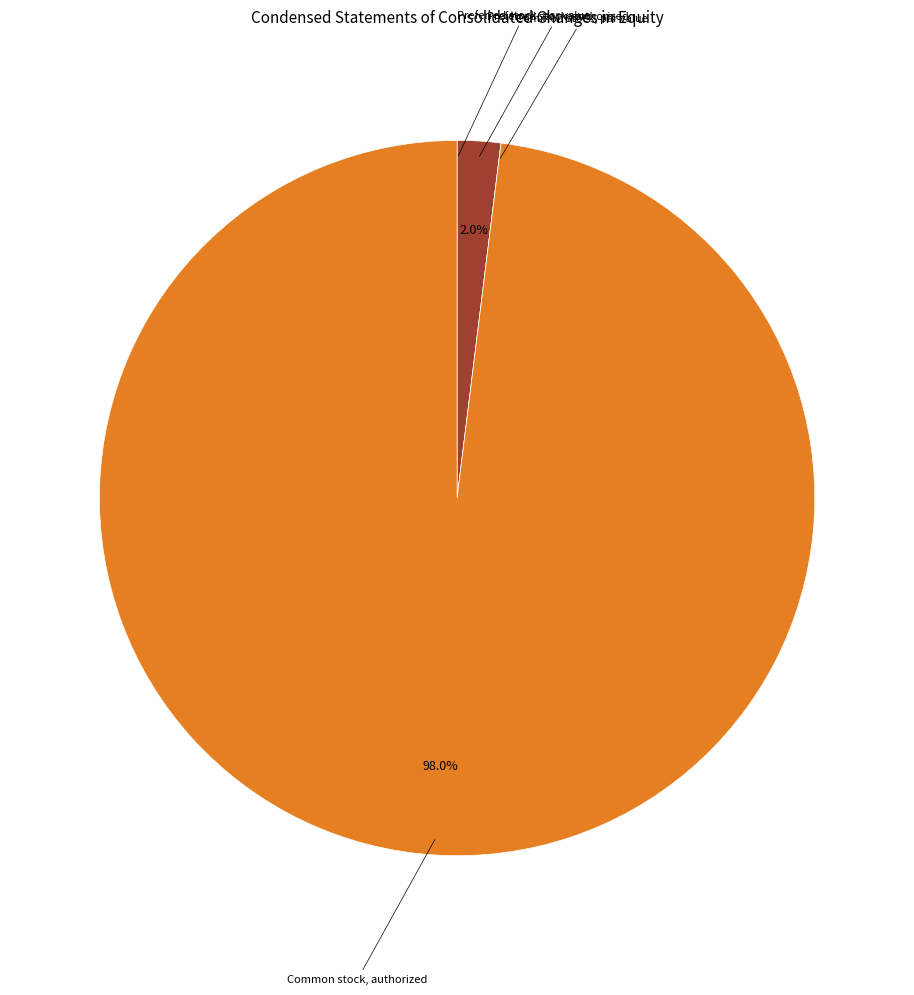

Is there a majority slice in this chart?

Yes